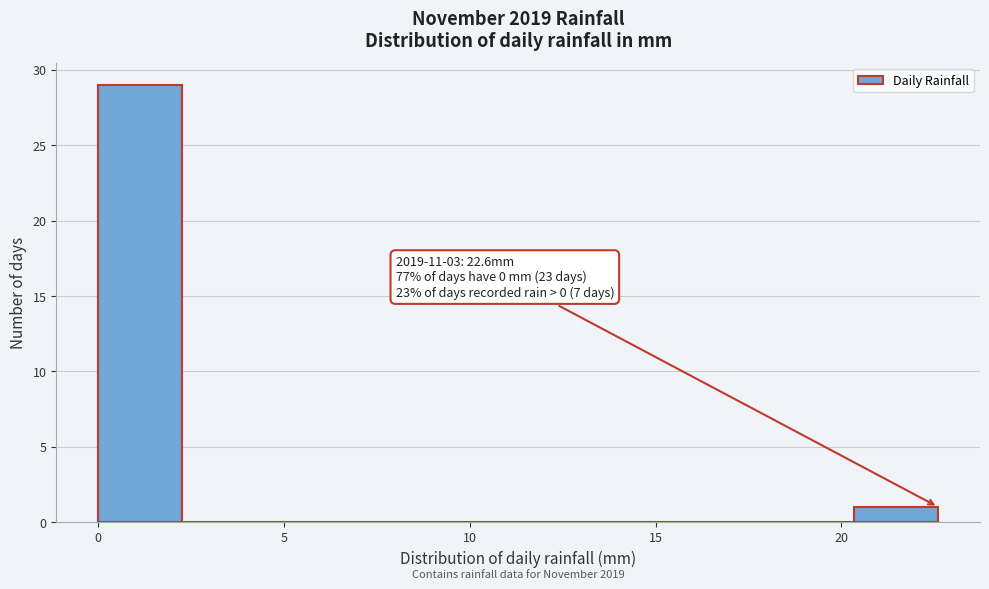

Over which range of the x-axis is the bar tallest?

0.0 to 2.5